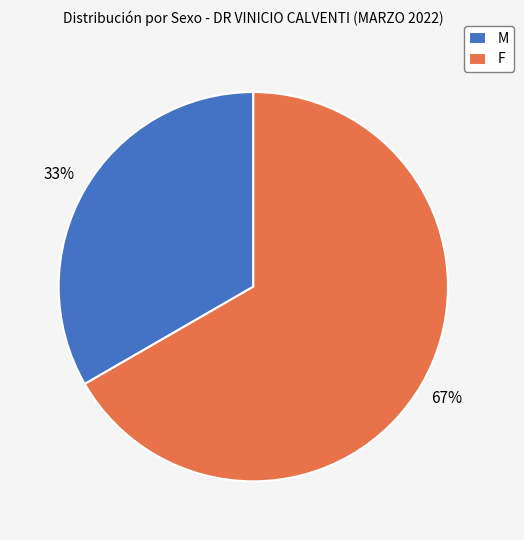

Which slice is the largest?

F